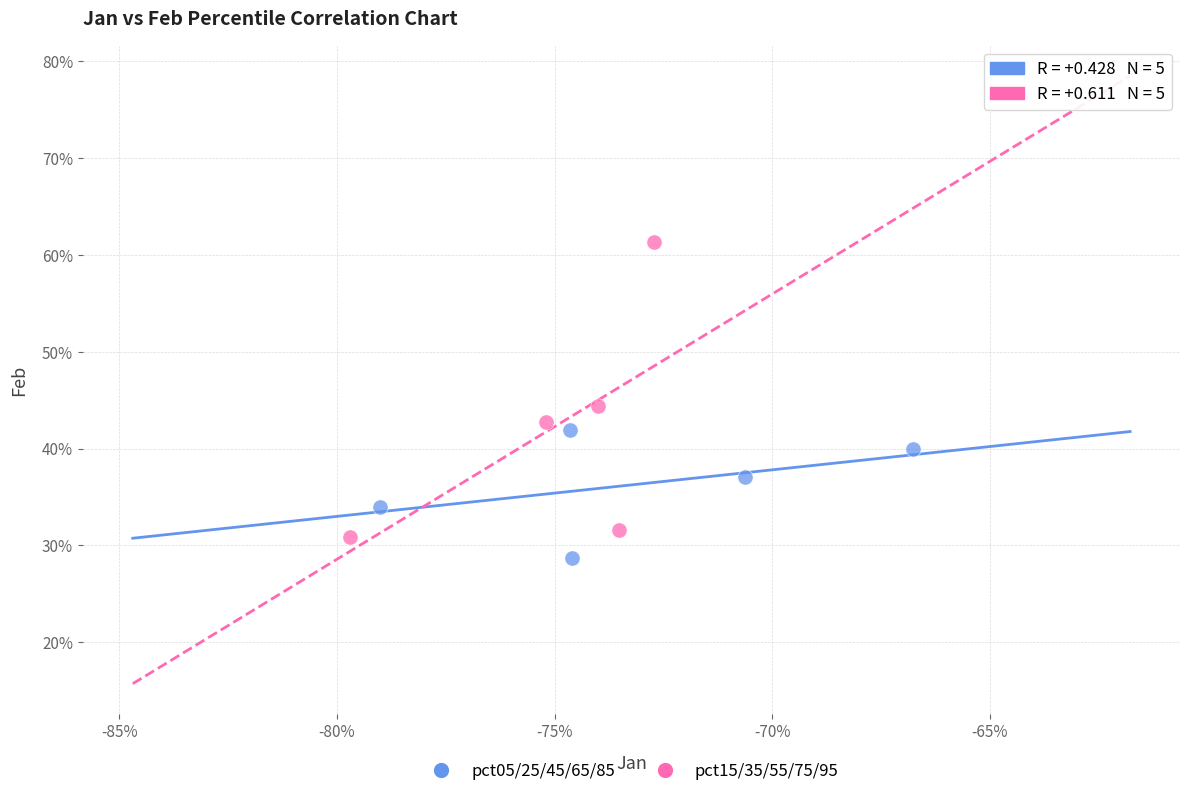

Which series reaches the minimum Y coordinate?

pct05/25/45/65/85